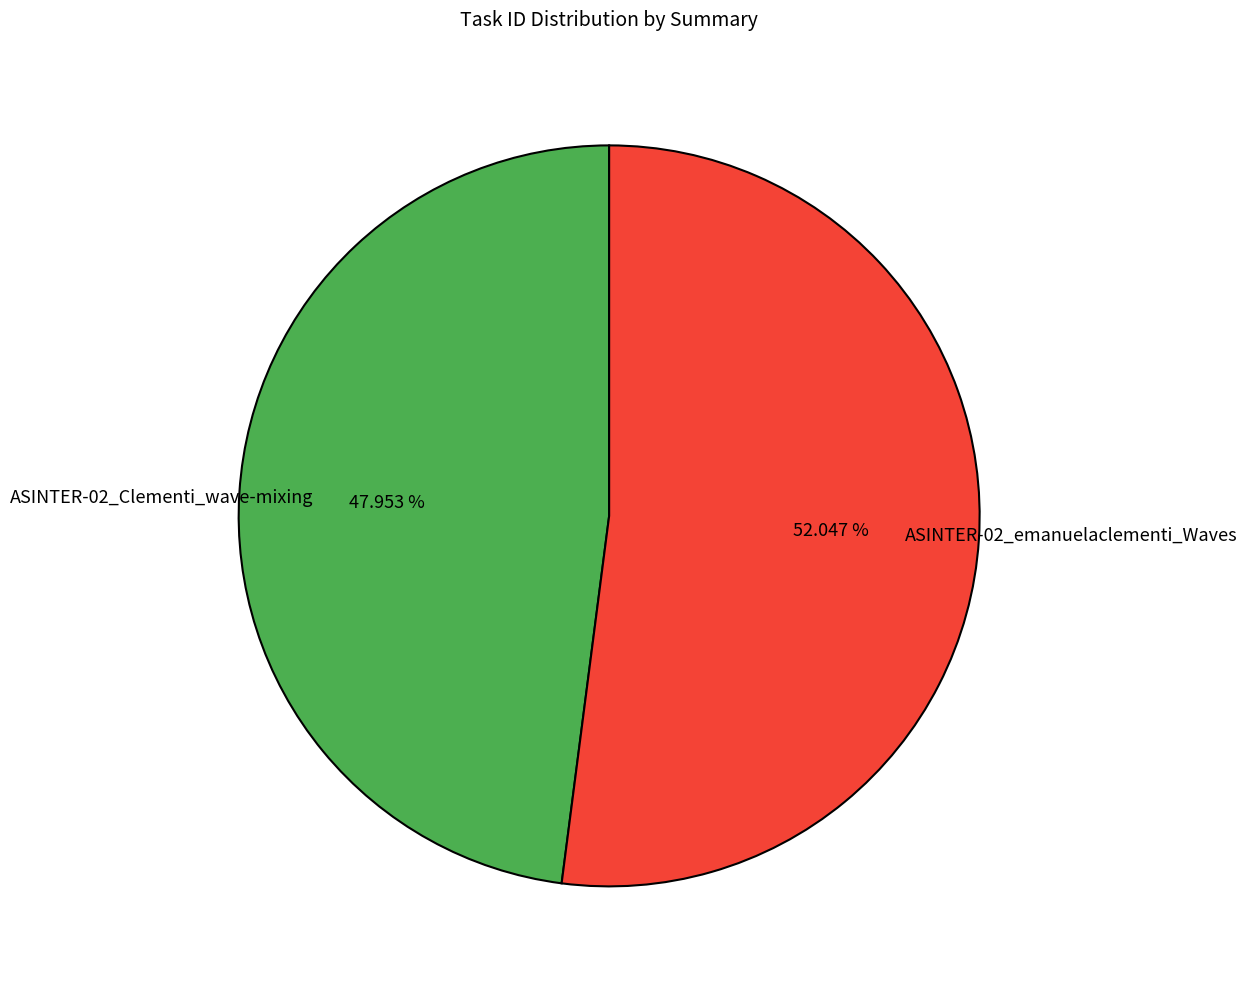

Between ASINTER-02_emanuelaclementi_Waves and ASINTER-02_Clementi_wave-mixing, which is larger?

ASINTER-02_emanuelaclementi_Waves